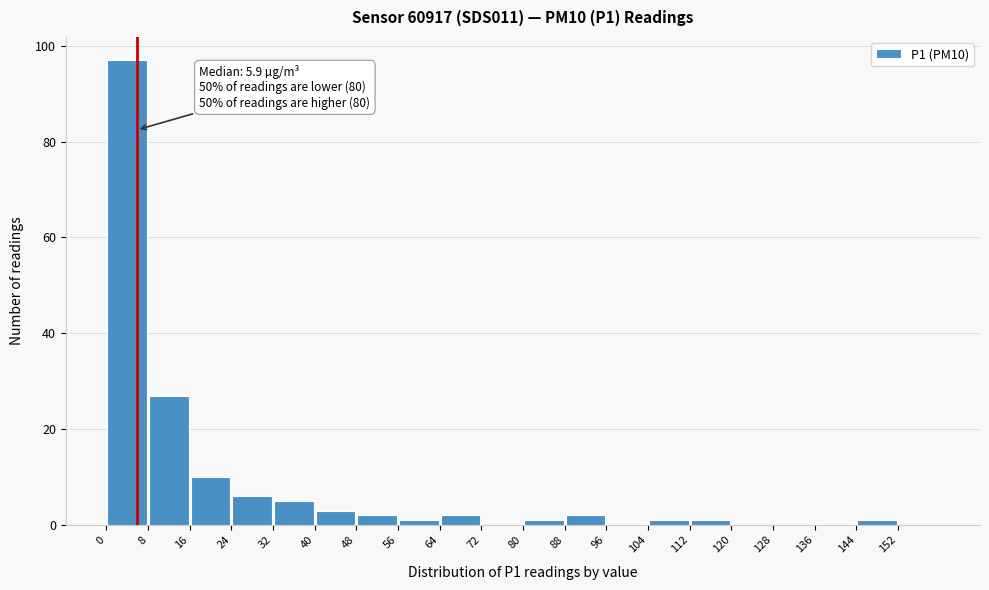

Which range on the x-axis has the tallest bar?

0 to 8